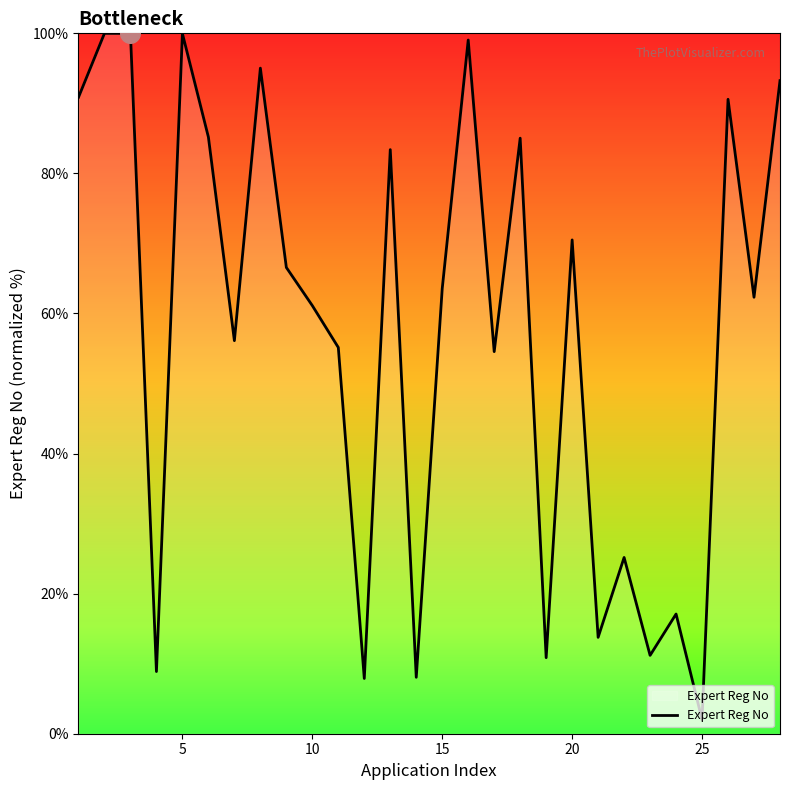

What is the greatest value displayed?

100.0